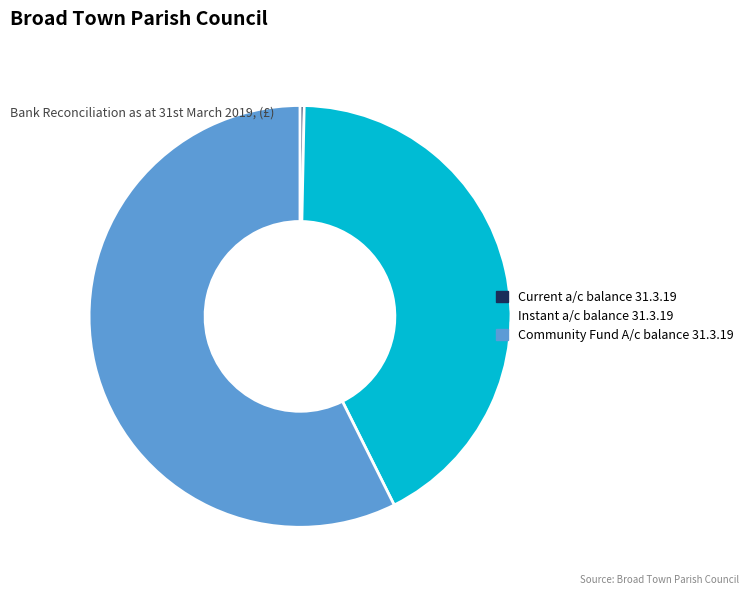

How many segments does this pie chart have?

3